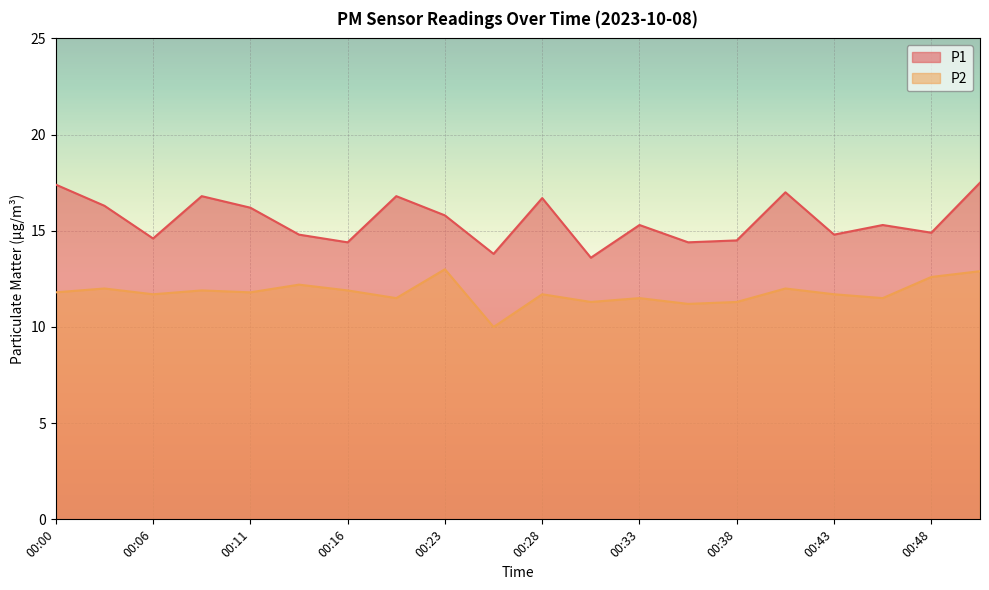

Which series changed the most between 00:26 and 00:48?

P2